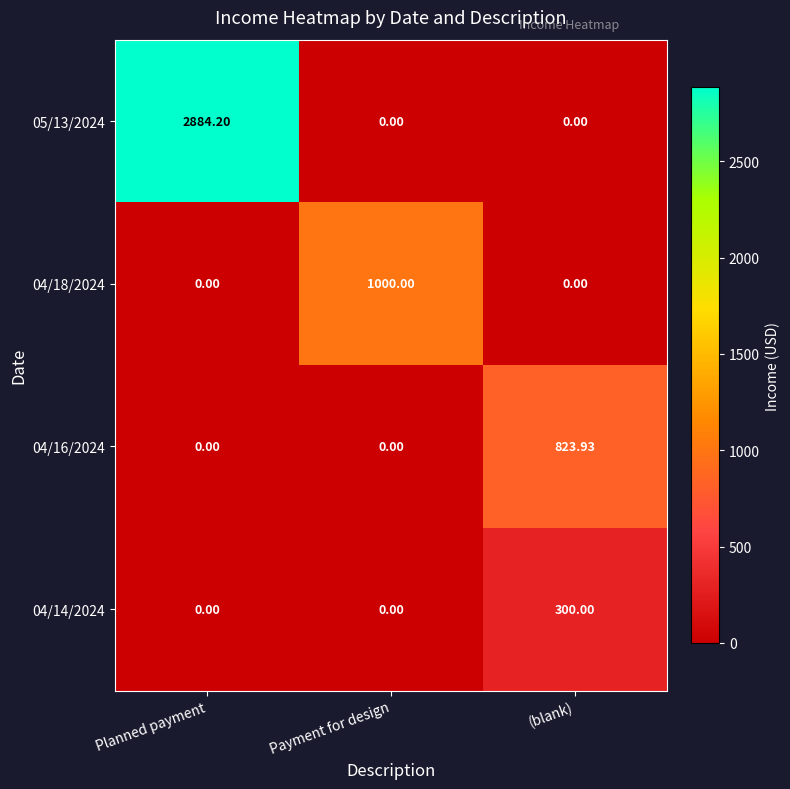

At which category is the sum across all series the highest?

Planned payment